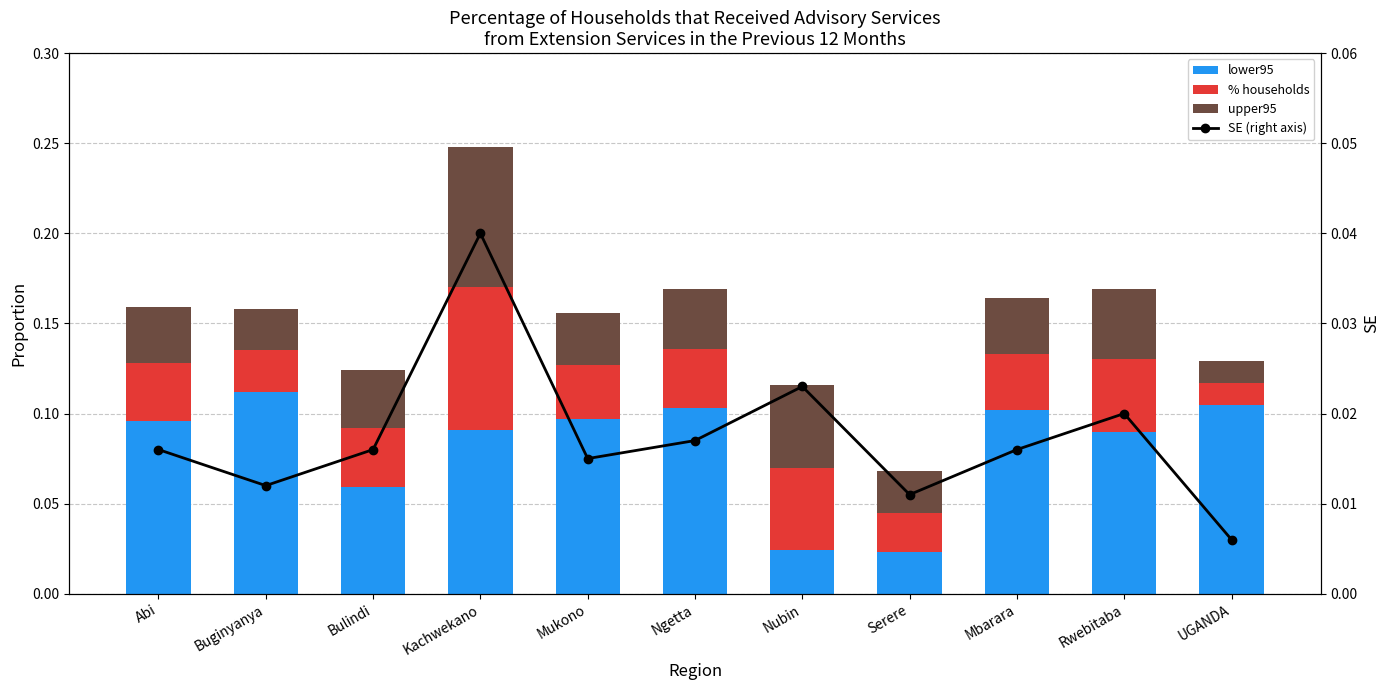

Is it true that % households equals 0.0 at Ngetta?

True